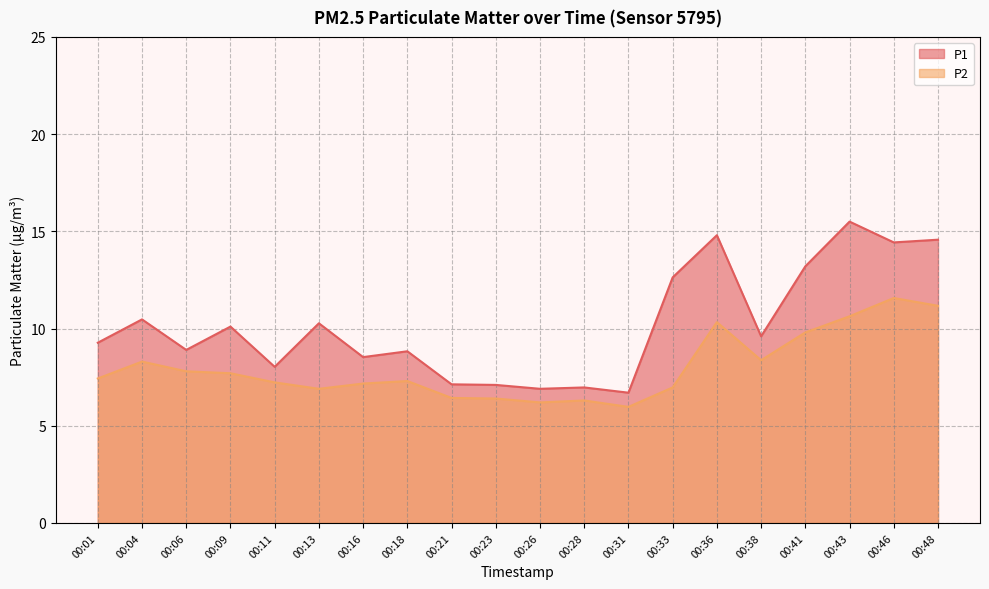

Is the value of P2 at 00:06 greater than the value of P1 at 00:23?

Yes